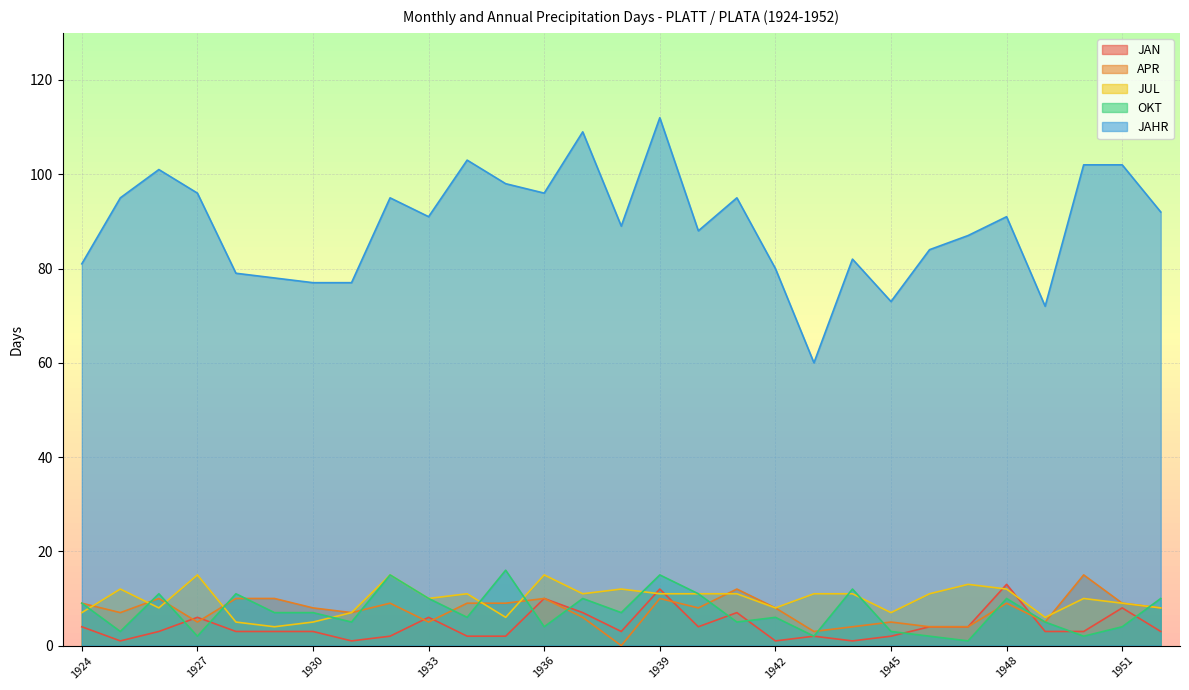

How many distinct data groups are displayed?

5